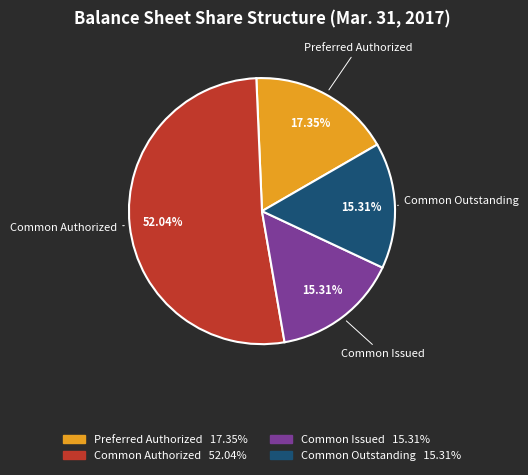

Which has a higher value, Common Outstanding or Preferred Authorized?

Preferred Authorized